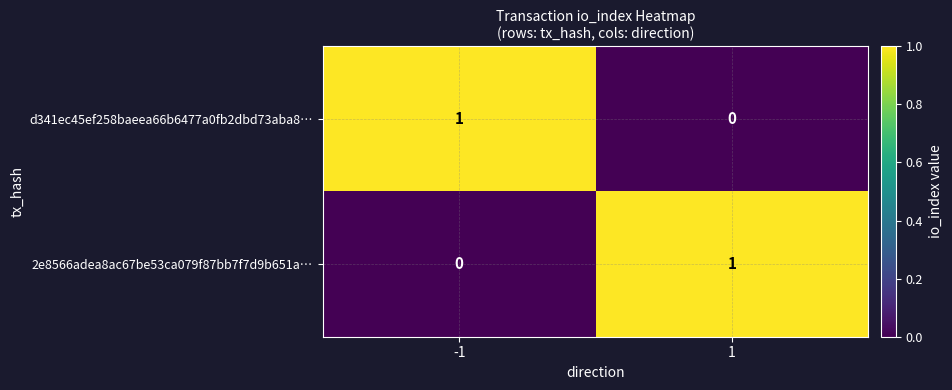

Reading left to right, list all the values displayed in this chart.

d341ec45ef258baeea66b6477a0fb2dbd73aba8…: -1=1	1=0
2e8566adea8ac67be53ca079f87bb7f7d9b651a…: -1=0	1=1